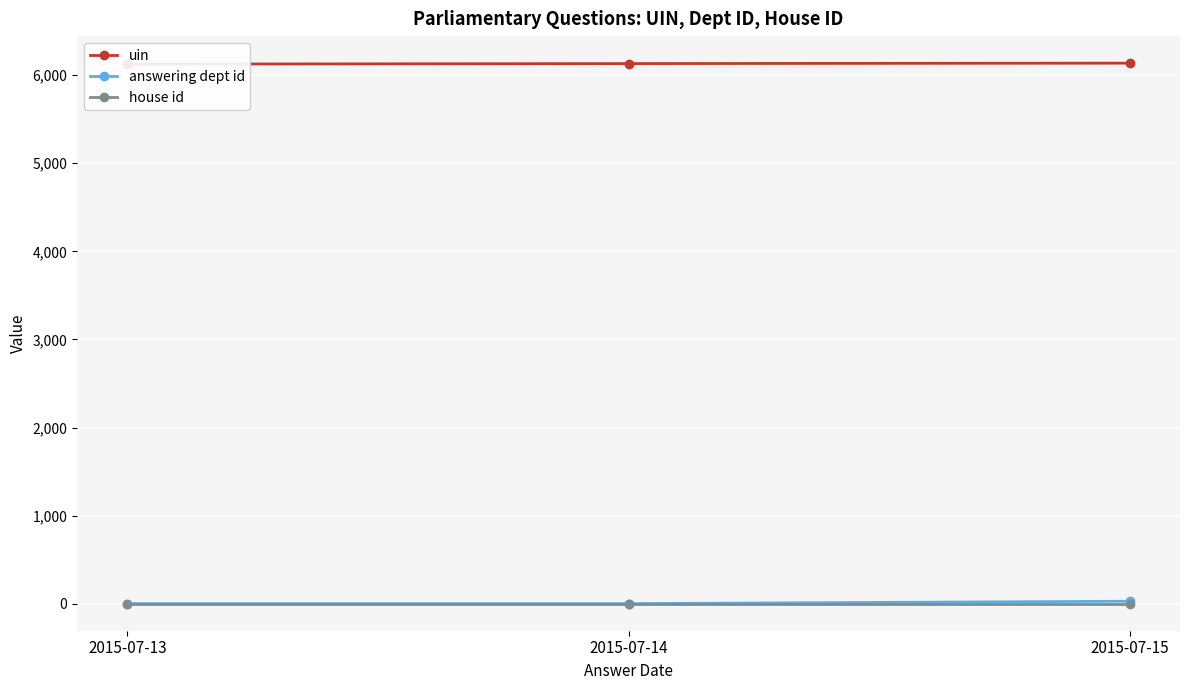

What is the minimum value for house id?

1